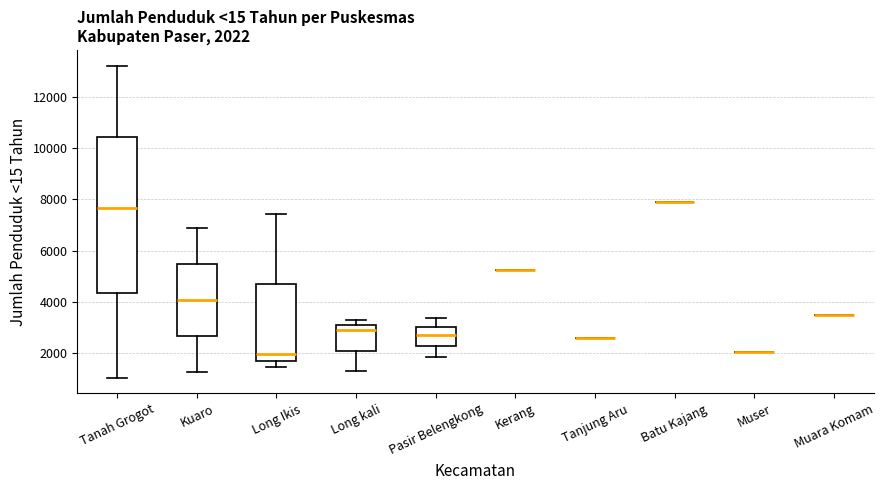

Which box is the tallest, from its lower edge to its upper edge?

Tanah Grogot